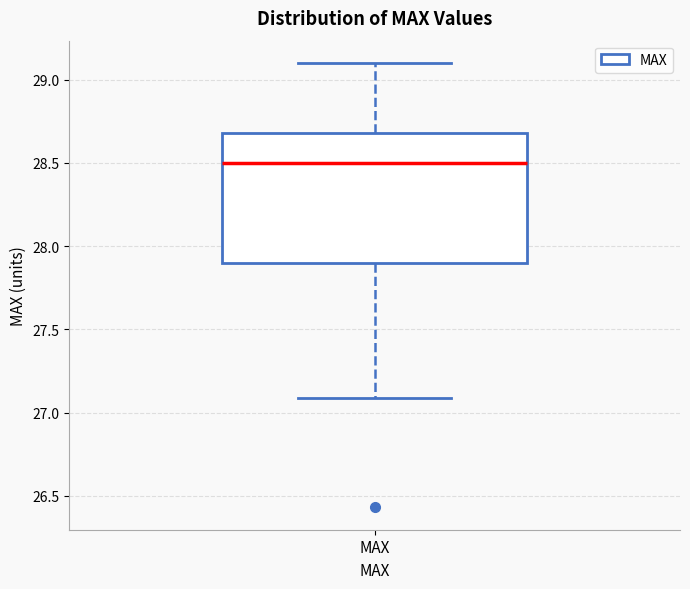

Where is the lower edge of the box for MAX on the y-axis? The values are not printed on the chart, so give them approximately, as read against the axis.

27.9